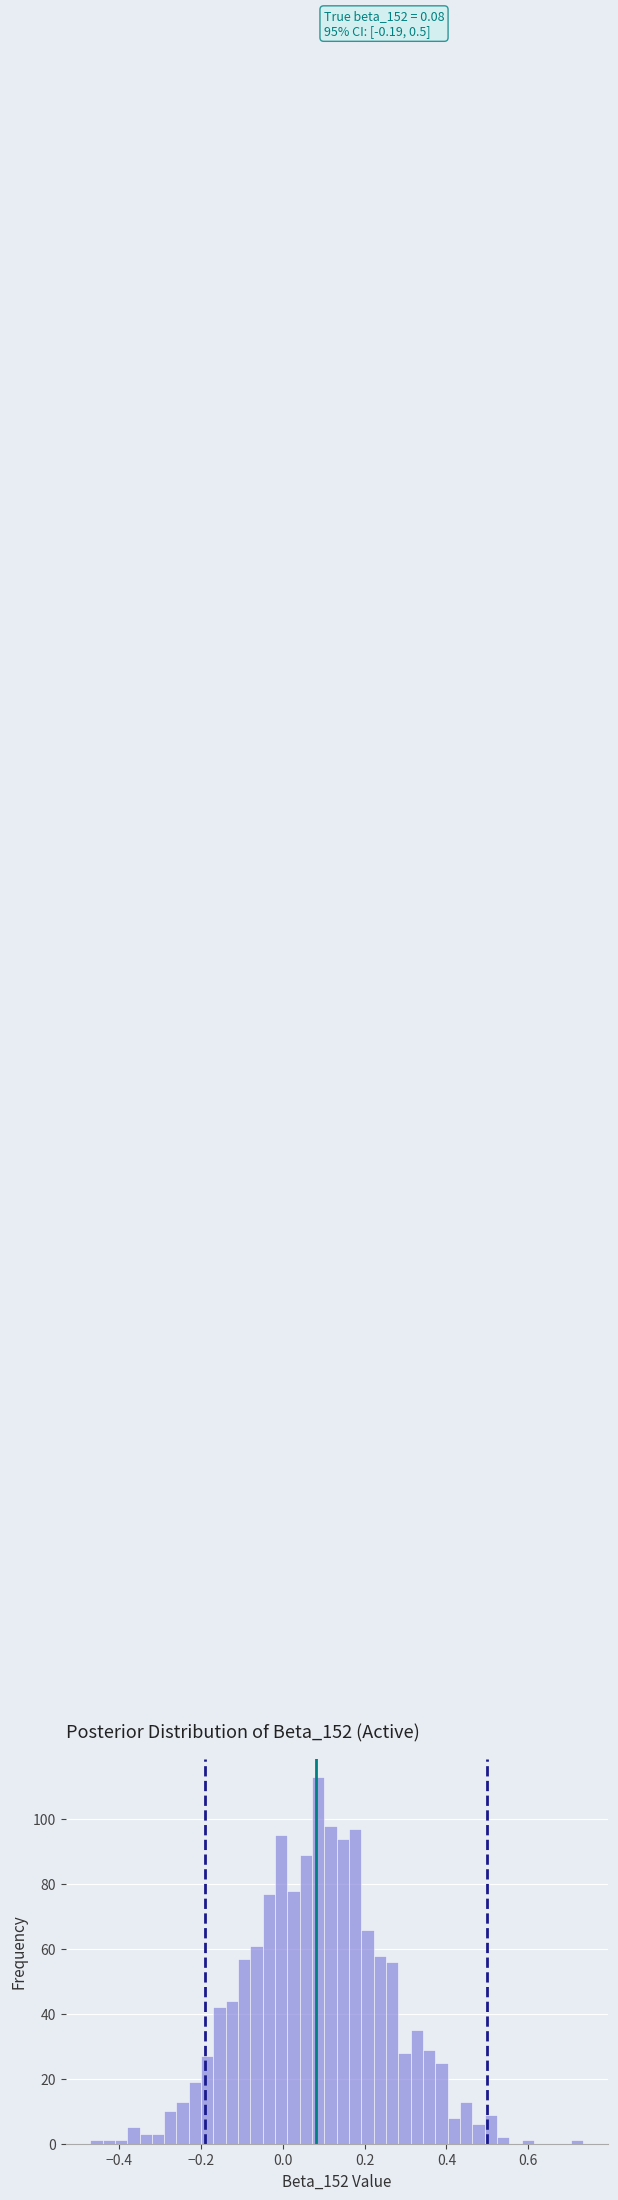

Read against the x-axis, roughly where is the centre of the tallest bar?

0.08